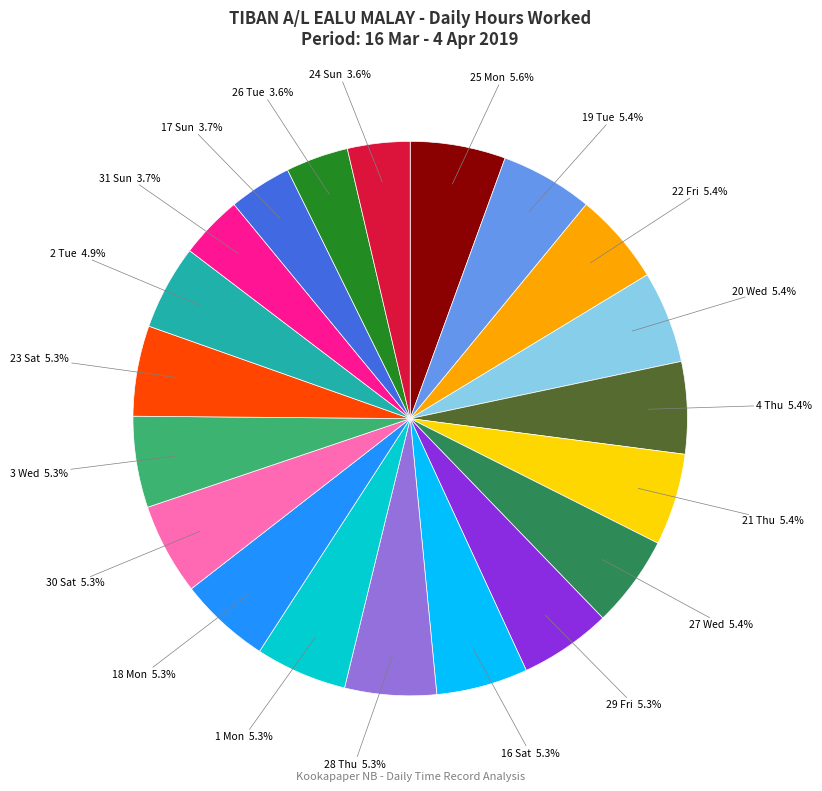

Is there a majority slice in this chart?

No